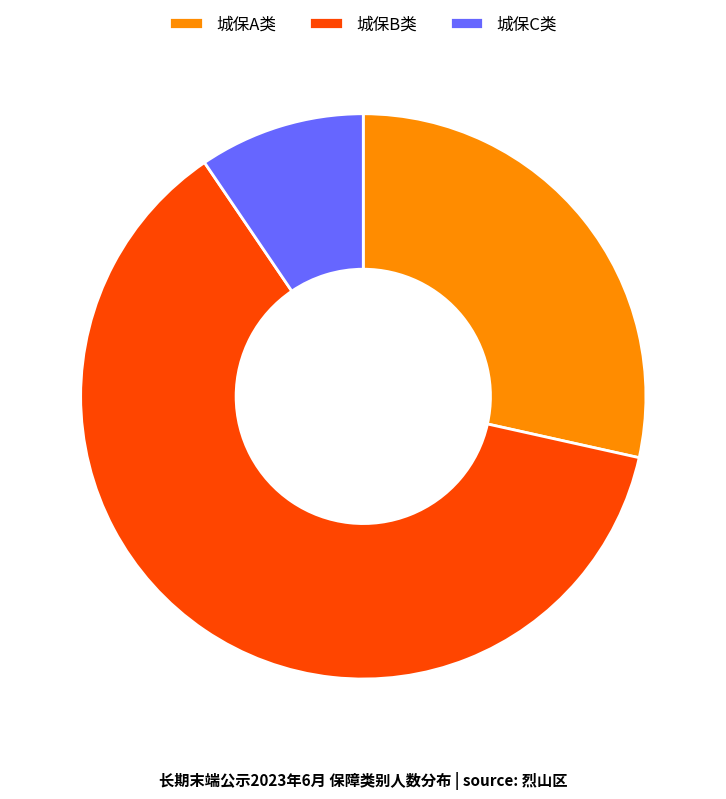

Count the number of slices in the pie.

3